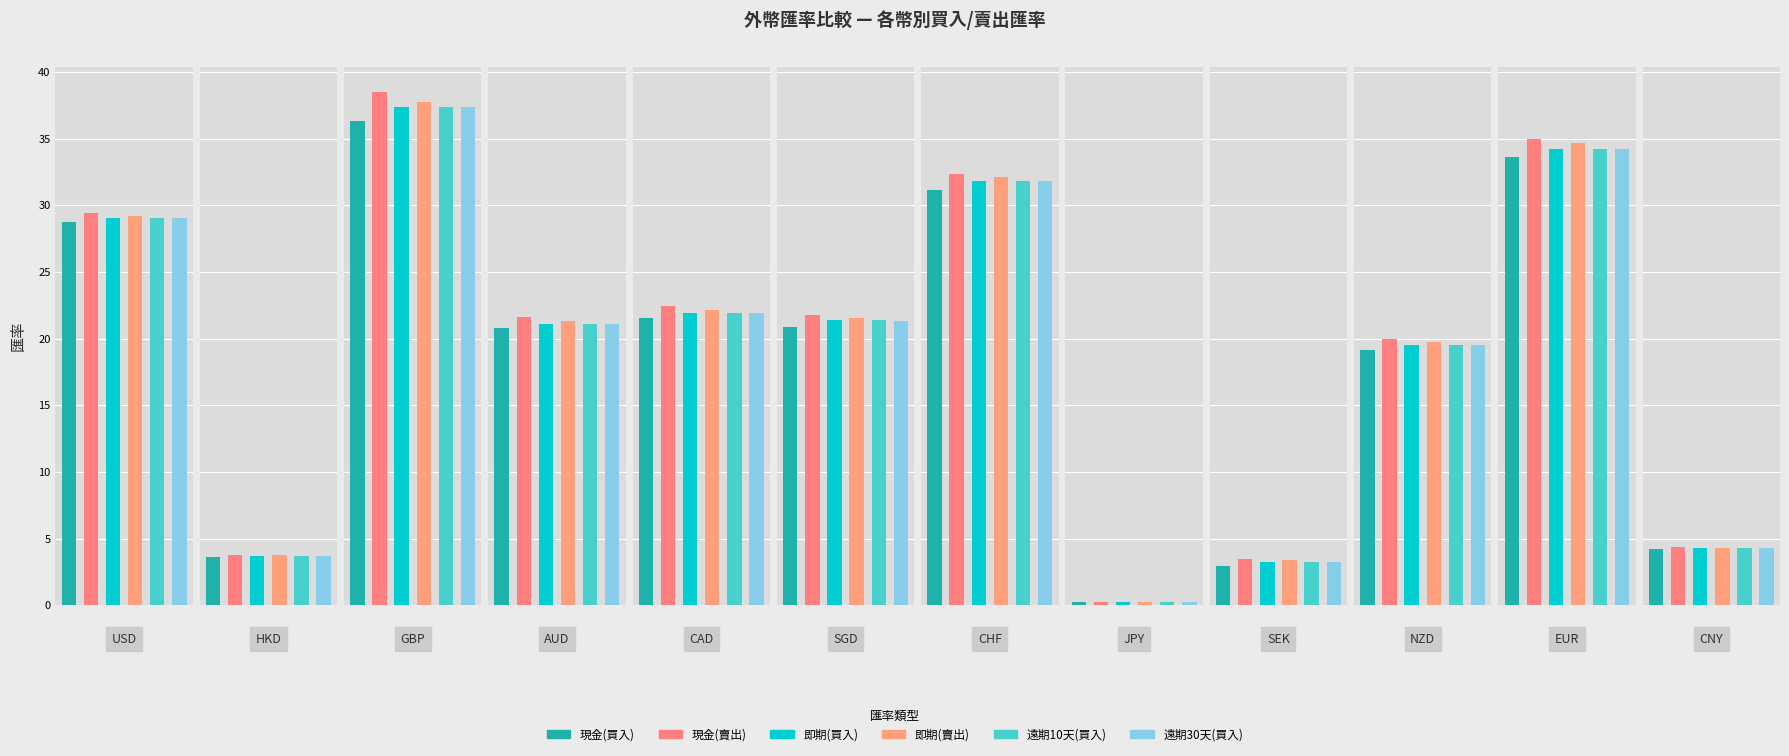

Between USD and JPY, which series saw the biggest shift?

現金(賣出)